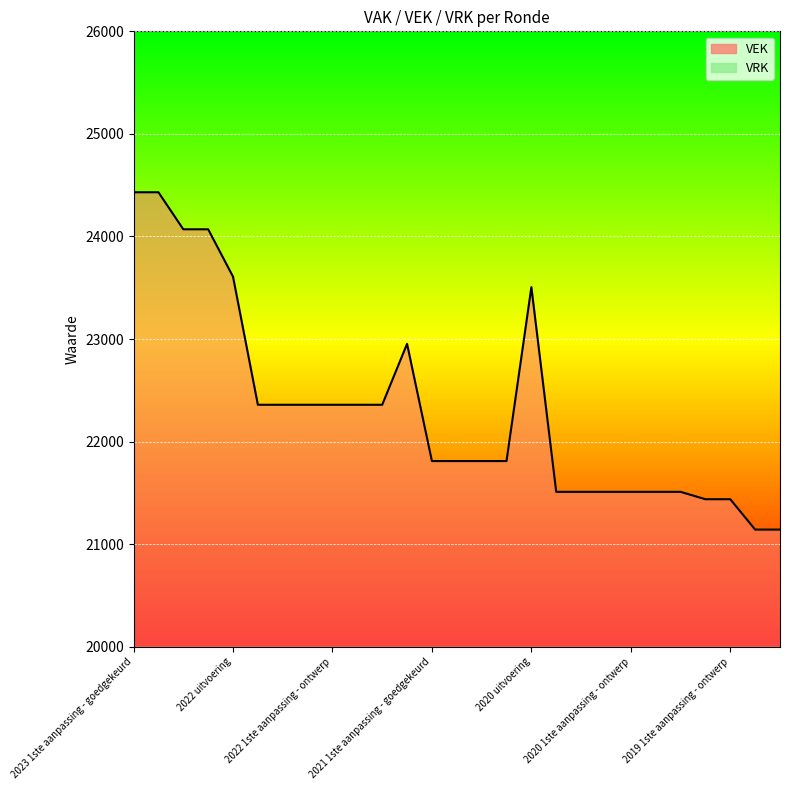

Which category has the highest value across all series?

2023 1ste aanpassing - goedgekeurd